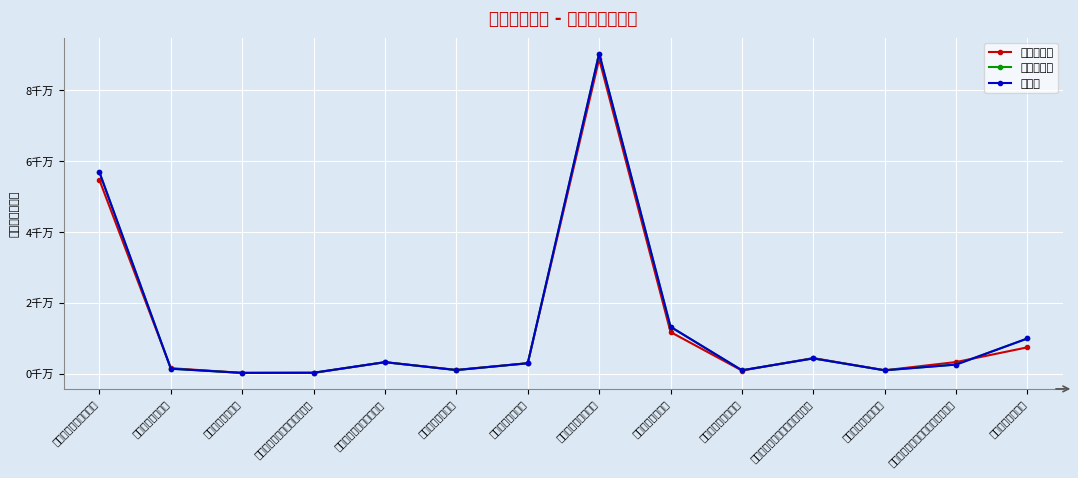

True or false: 决算数 and 全年预算数 cross at least once.

False